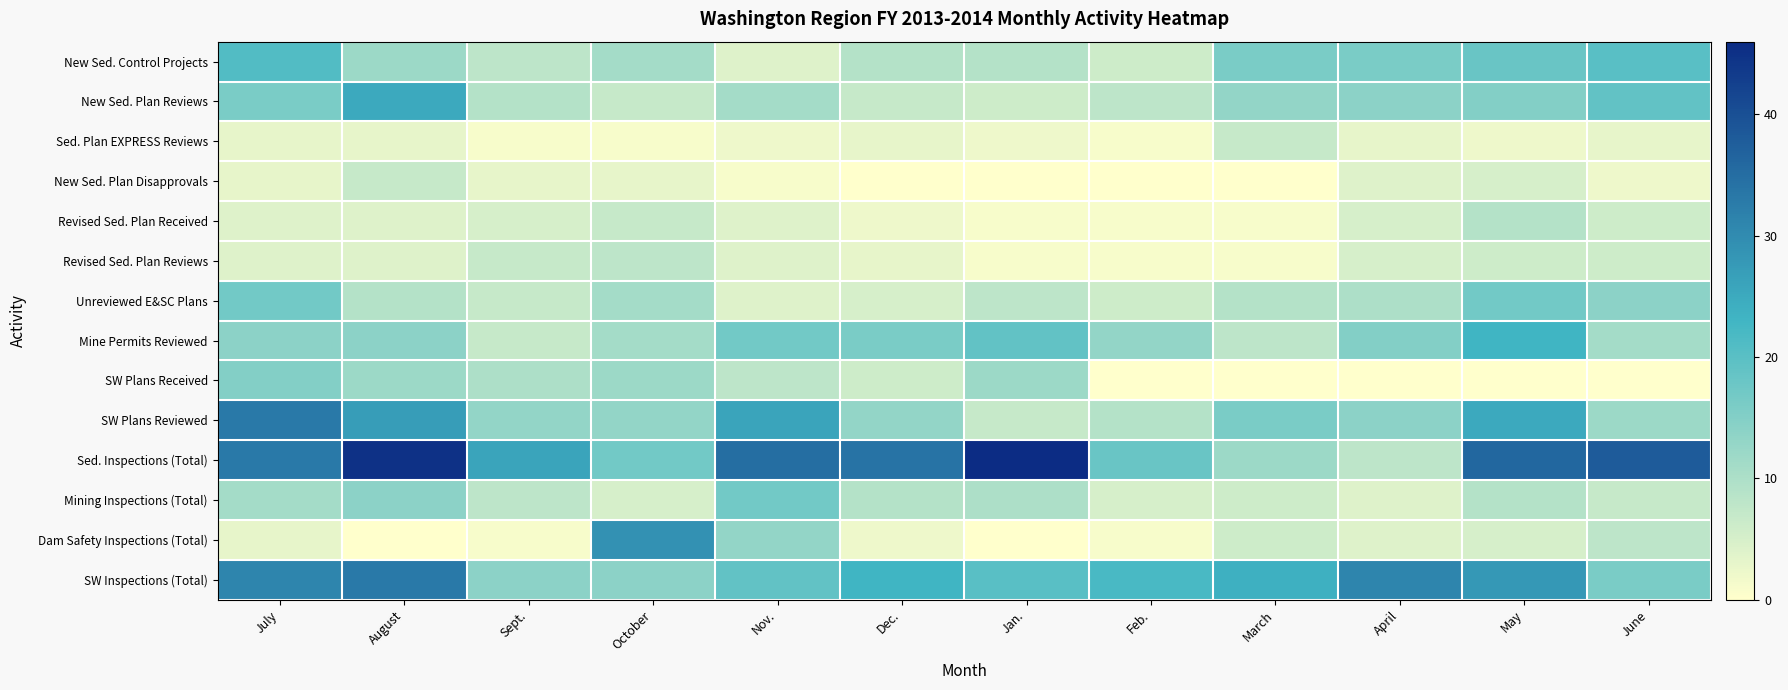

Between June and August, which is larger?

June